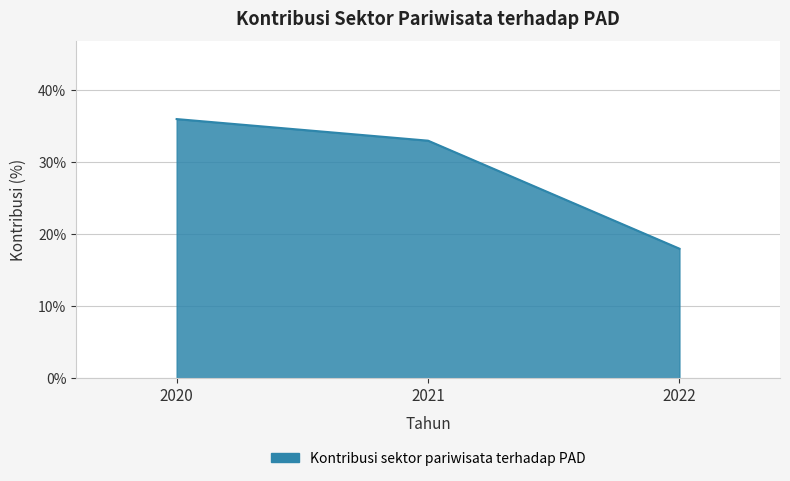

Reading left to right, what are all the values shown in this chart?

0.4	0.3	0.2